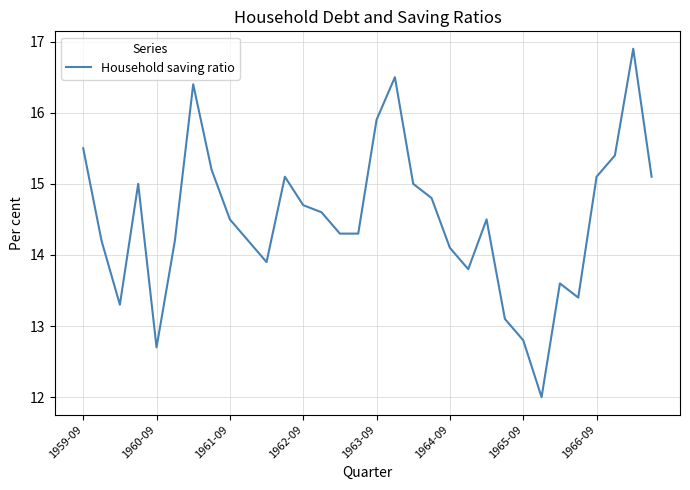

What is the difference between the maximum and minimum values?

4.9